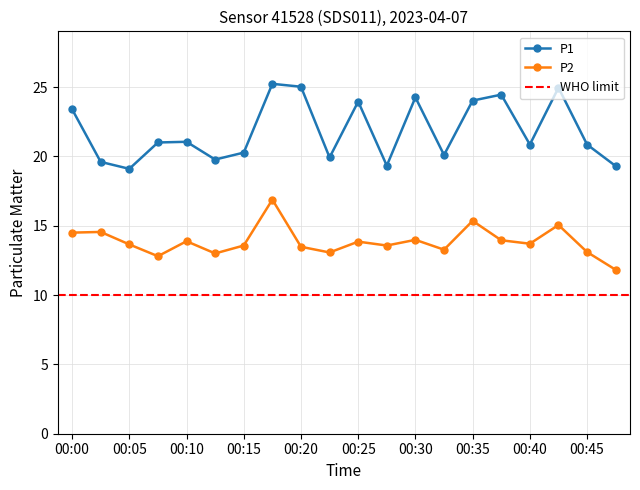

True or false: P2 and P1 cross at least once.

False